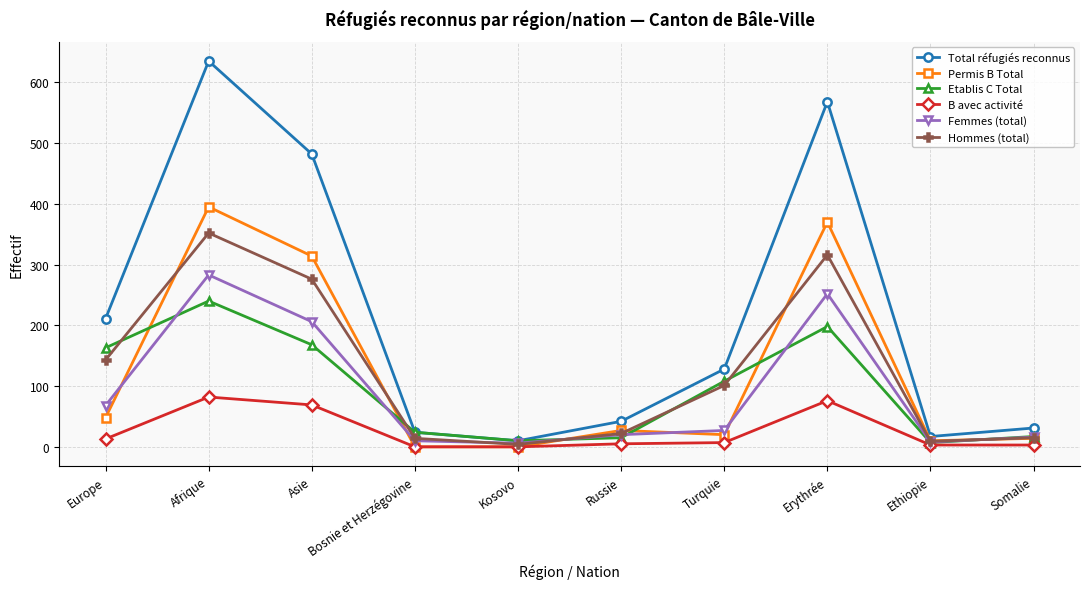

What is the maximum value shown in the chart?

635